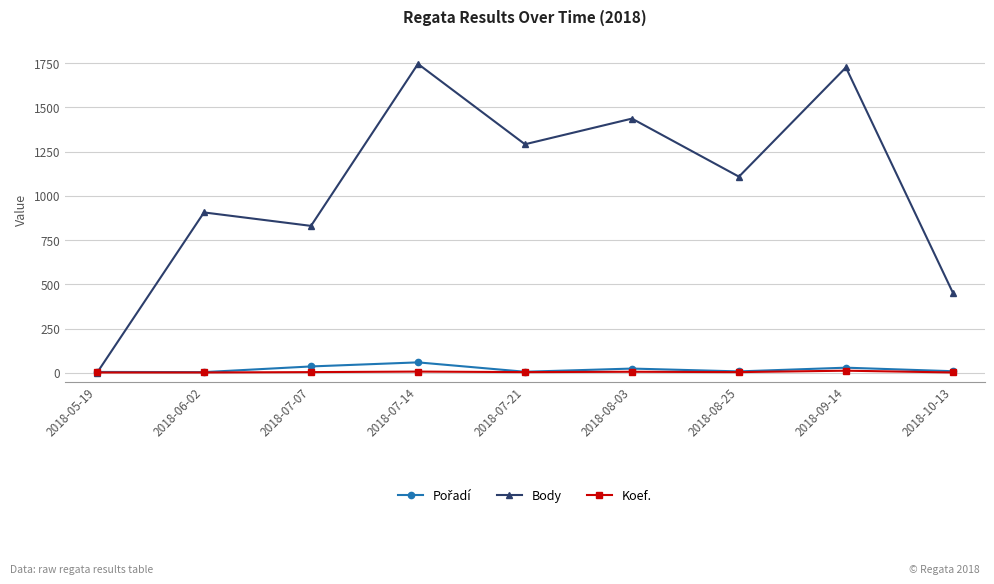

Which series has the largest total across all categories?

Body